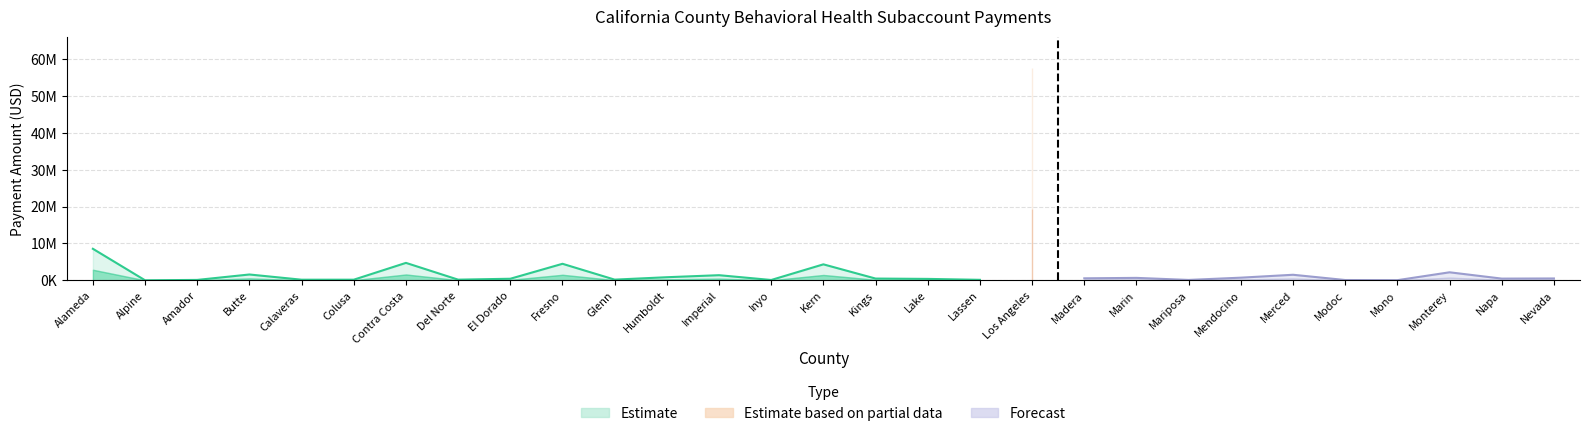

How many values in the Payment Amount series exceed 484688?

15